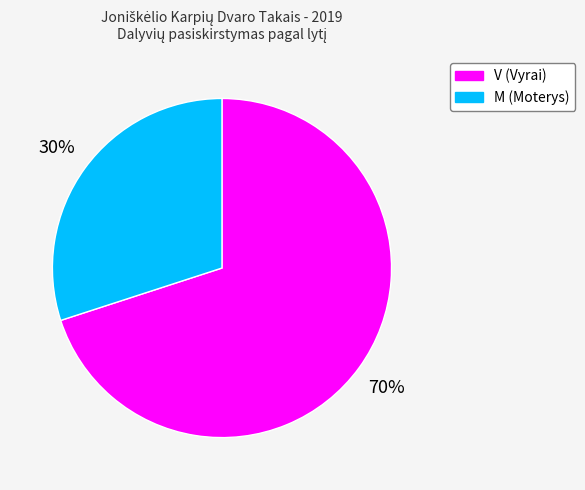

Which slice is the smallest?

M